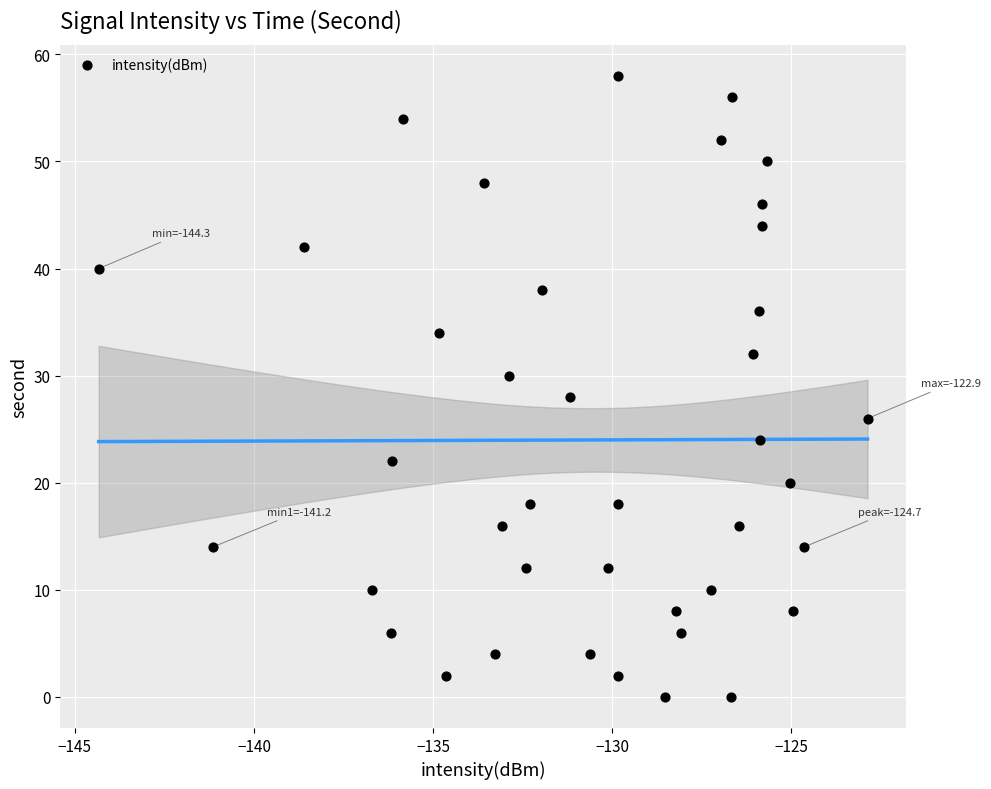

What is the range of Y values (max minus min)?

58